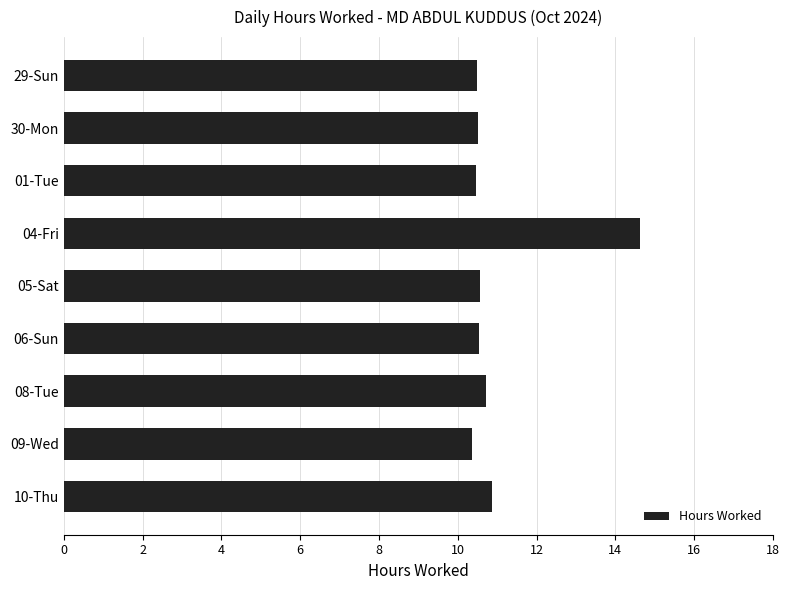

Are the bars horizontal?

Yes